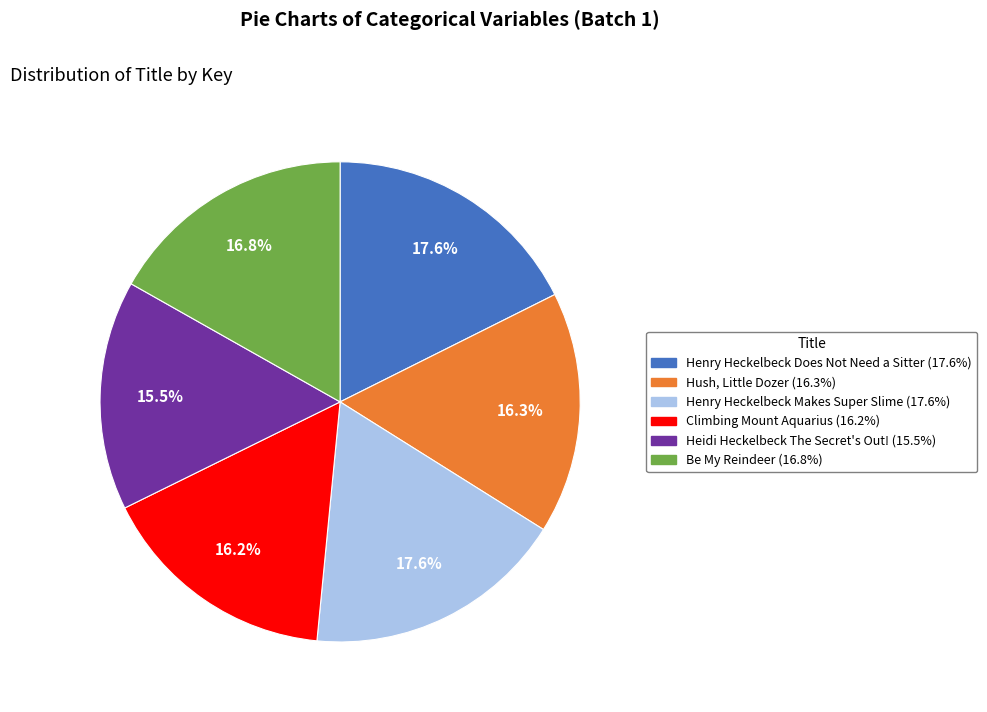

Which category has the smallest portion of the pie?

Heidi Heckelbeck The Secret's Out!